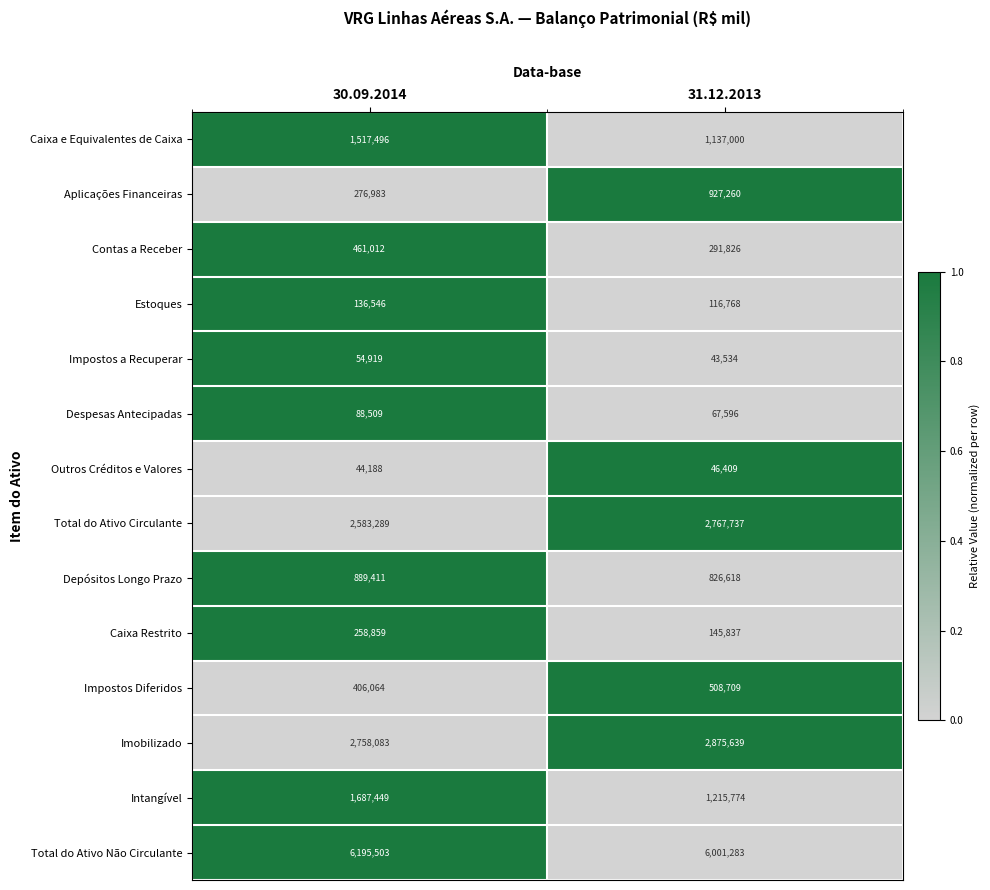

Reading right to left, extract all data points from this chart.

Caixa e Equivalentes de Caixa: 31.12.2013=1137000	30.09.2014=1517496
Aplicações Financeiras: 31.12.2013=927260	30.09.2014=276983
Contas a Receber: 31.12.2013=291826	30.09.2014=461012
Estoques: 31.12.2013=116768	30.09.2014=136546
Impostos a Recuperar: 31.12.2013=43534	30.09.2014=54919
Despesas Antecipadas: 31.12.2013=67596	30.09.2014=88509
Outros Créditos e Valores: 31.12.2013=46409	30.09.2014=44188
Total do Ativo Circulante: 31.12.2013=2767737	30.09.2014=2583289
Depósitos Longo Prazo: 31.12.2013=826618	30.09.2014=889411
Caixa Restrito: 31.12.2013=145837	30.09.2014=258859
Impostos Diferidos: 31.12.2013=508709	30.09.2014=406064
Imobilizado: 31.12.2013=2875639	30.09.2014=2758083
Intangível: 31.12.2013=1215774	30.09.2014=1687449
Total do Ativo Não Circulante: 31.12.2013=6001283	30.09.2014=6195503